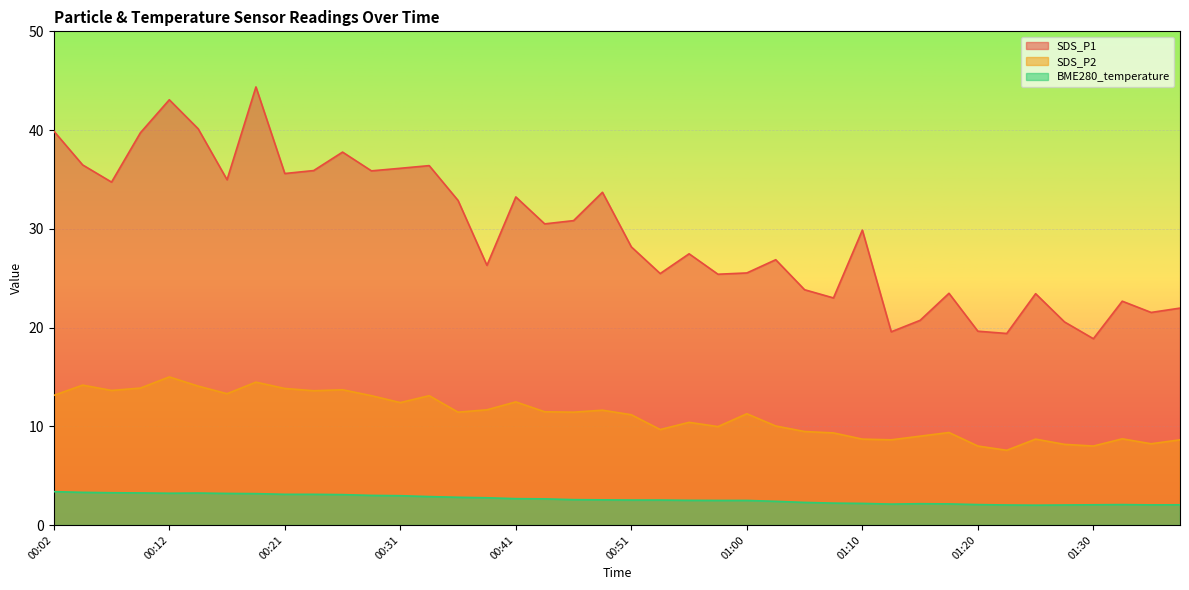

Reading right to left, list all the values displayed in this chart.

SDS_P1: 22.0	21.5	22.7	18.9	20.6	23.4	19.4	19.6	23.5	20.7	19.6	29.9	23.0	23.8	26.9	25.5	25.4	27.5	25.5	28.2	33.7	30.8	30.5	33.2	26.3	32.9	36.4	36.1	35.9	37.8	35.9	35.6	44.4	35.0	40.1	43.1	39.7	34.7	36.5	39.9
SDS_P2: 8.6	8.2	8.7	8.0	8.2	8.7	7.6	8.0	9.4	9.0	8.6	8.7	9.3	9.5	10.0	11.3	10.0	10.4	9.7	11.2	11.6	11.4	11.5	12.5	11.7	11.4	13.1	12.4	13.1	13.7	13.6	13.8	14.5	13.3	14.1	15.0	13.9	13.6	14.2	13.1
BME280_temperature: 2.0	2.0	2.1	2.0	2.0	2.0	2.0	2.1	2.1	2.2	2.1	2.2	2.2	2.3	2.4	2.5	2.5	2.5	2.5	2.5	2.5	2.6	2.6	2.7	2.8	2.8	2.9	3.0	3.0	3.1	3.1	3.1	3.2	3.2	3.2	3.2	3.2	3.3	3.3	3.4